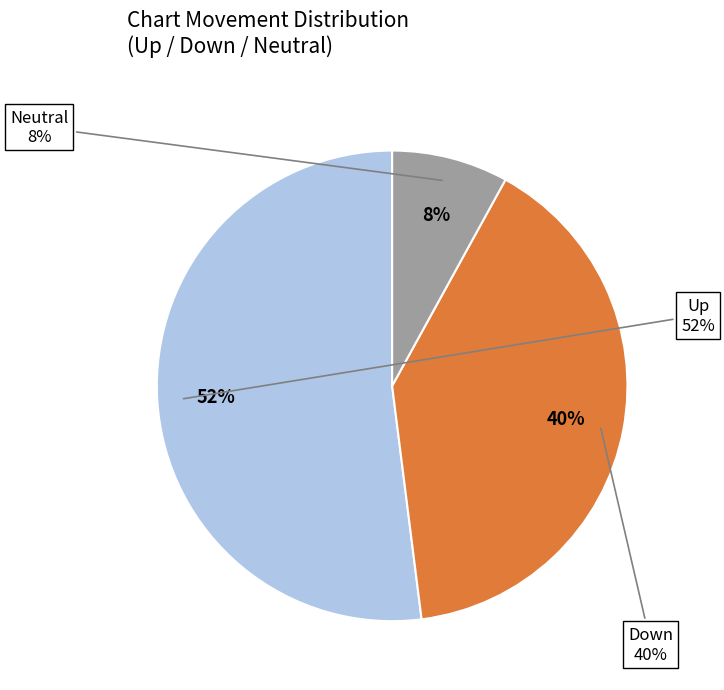

Do up and - together represent more than half of the pie?

Yes